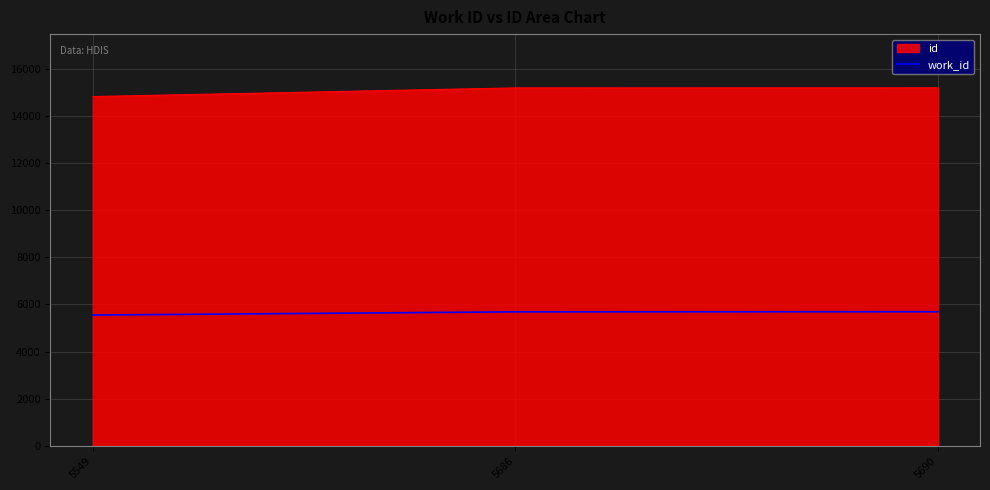

Does the chart display data point markers on the line(s)?

No